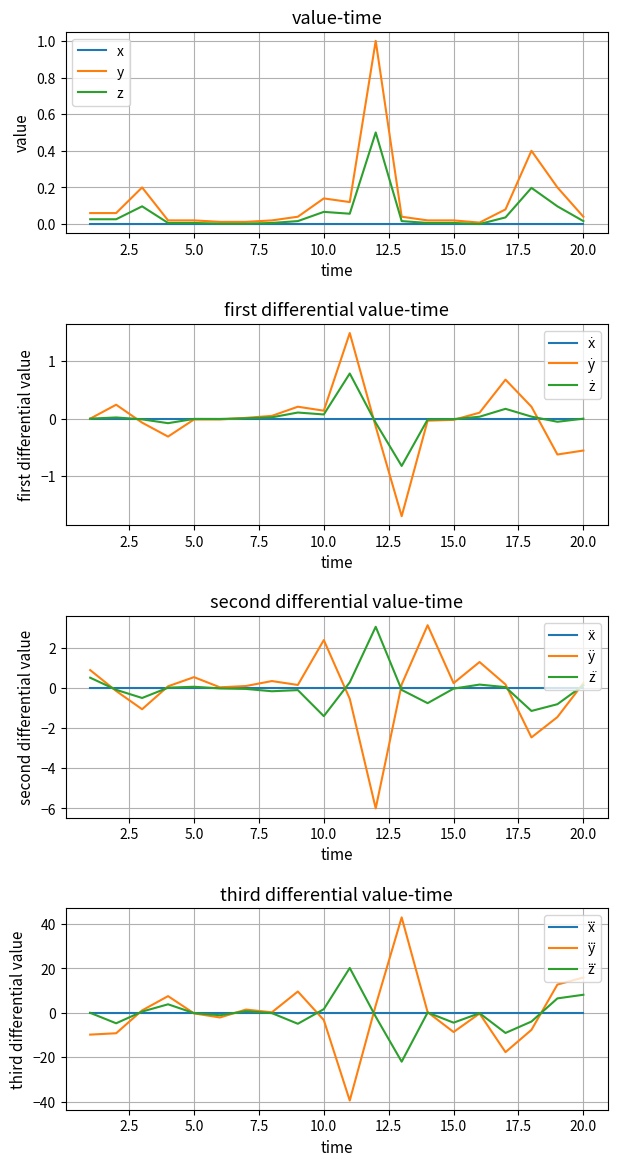

The chart shows a value of 0.0 at 8. True or false?

True